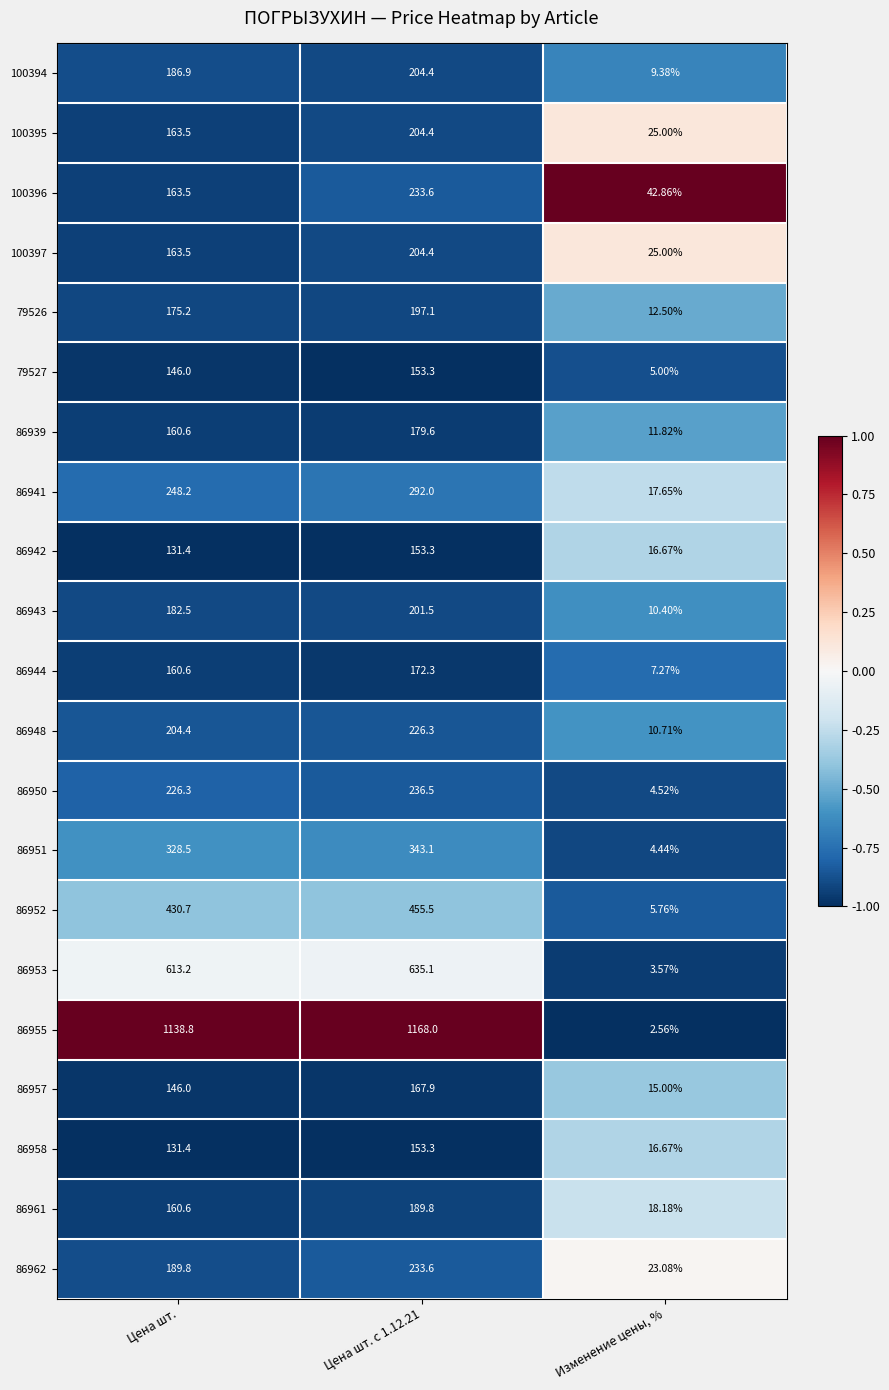

What is the total value across all series at Цена шт. с 1.12.21?

6005.0